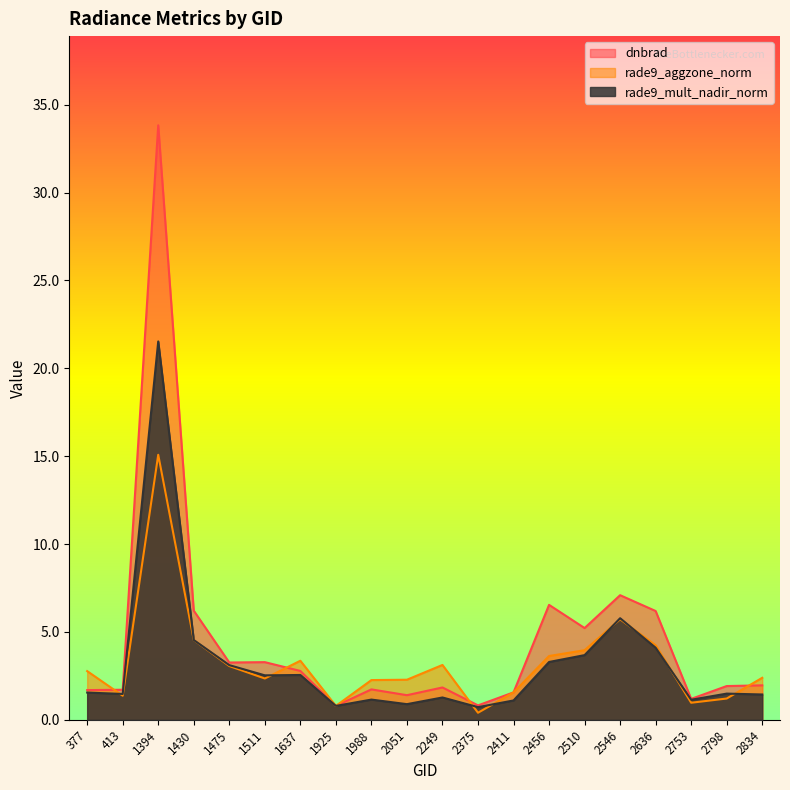

Where does the dnbrad series first go above 1?

377